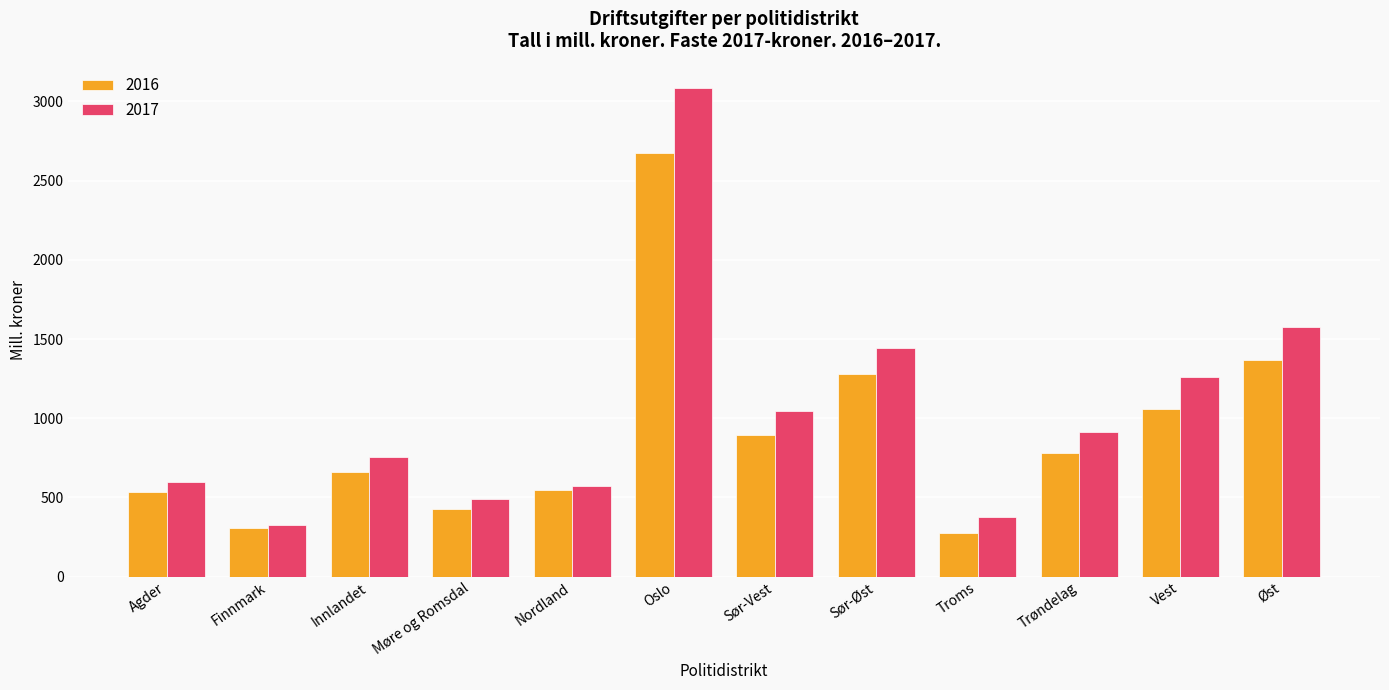

True or false: 2017 has a value of 374.5 at Troms.

True